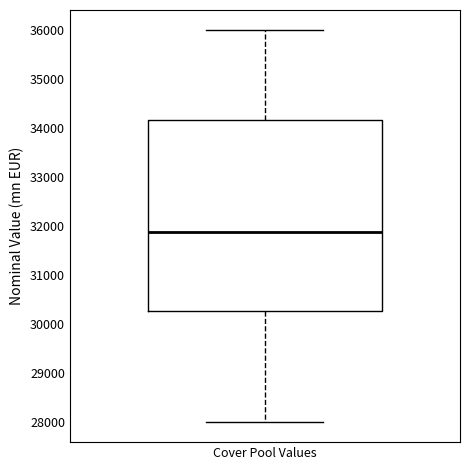

Transcribe this box plot: give where the median line is, the range the box spans, and where the two whiskers end, as read against the y-axis. The values are not printed on the chart, so give them approximately, as read against the axis.

median 31900, box 30300 to 34200, whiskers 28000 to 36000